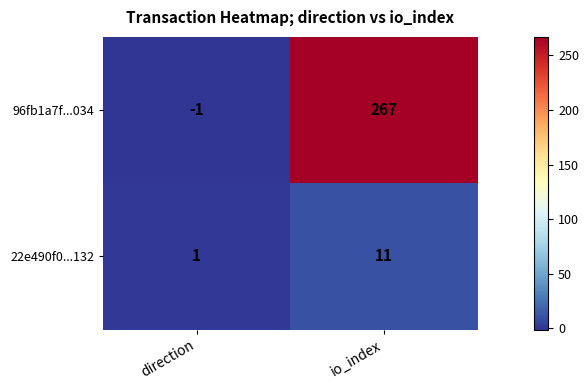

Rank the series by their maximum value, from lowest to highest.

22e490f0...132, 96fb1a7f...034